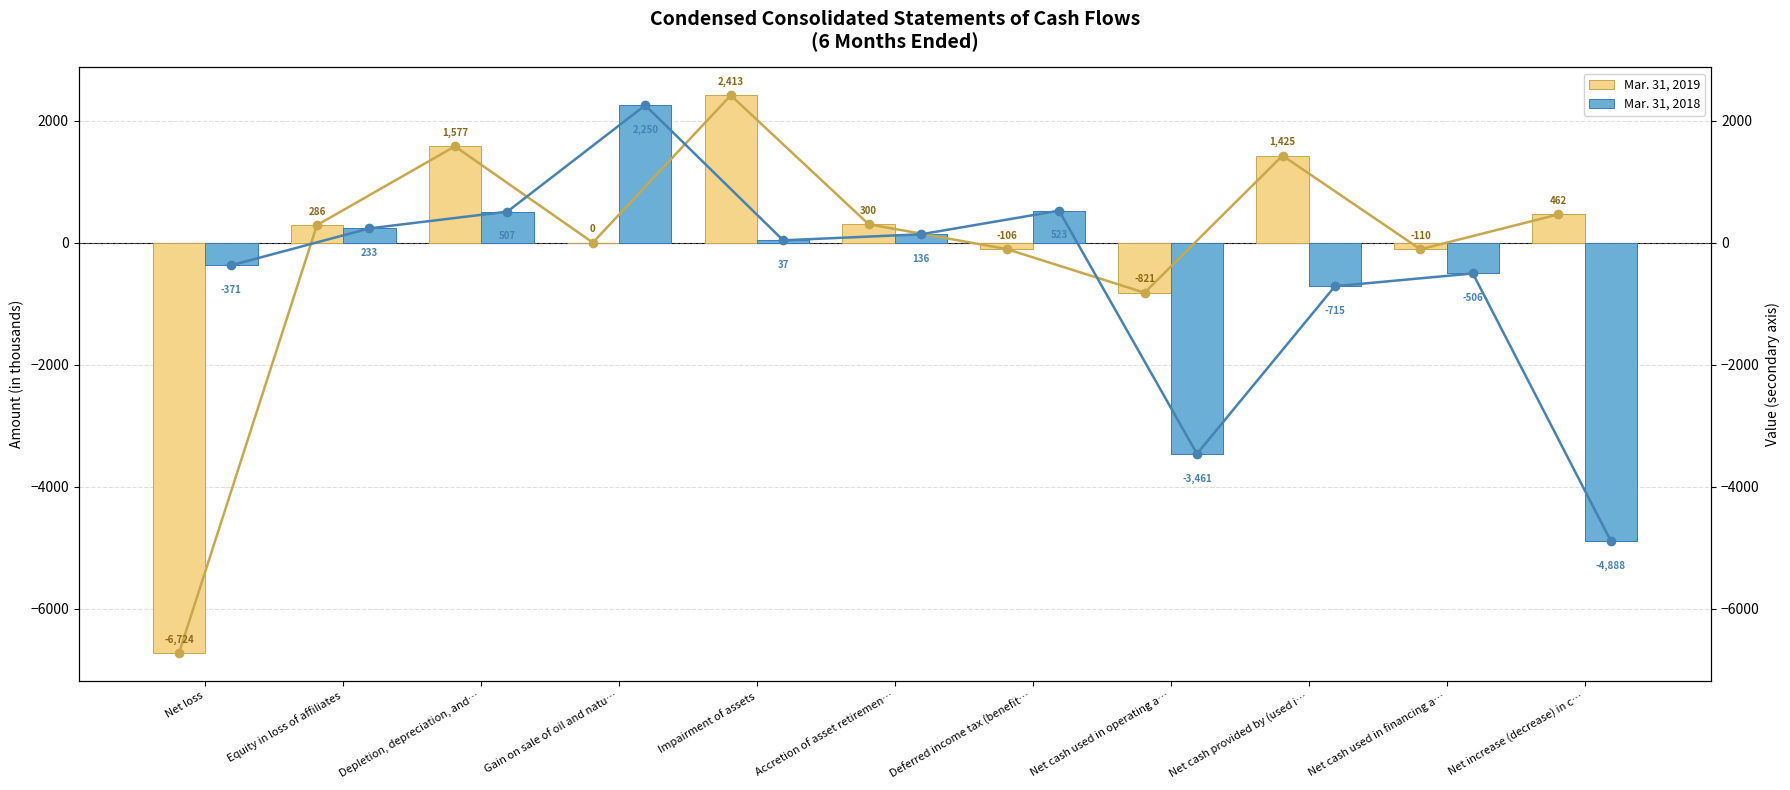

Is the value of Mar. 31, 2019 at Gain on sale of oil and natu… greater than the value of Mar. 31, 2018 at Deferred income tax (benefit…?

No